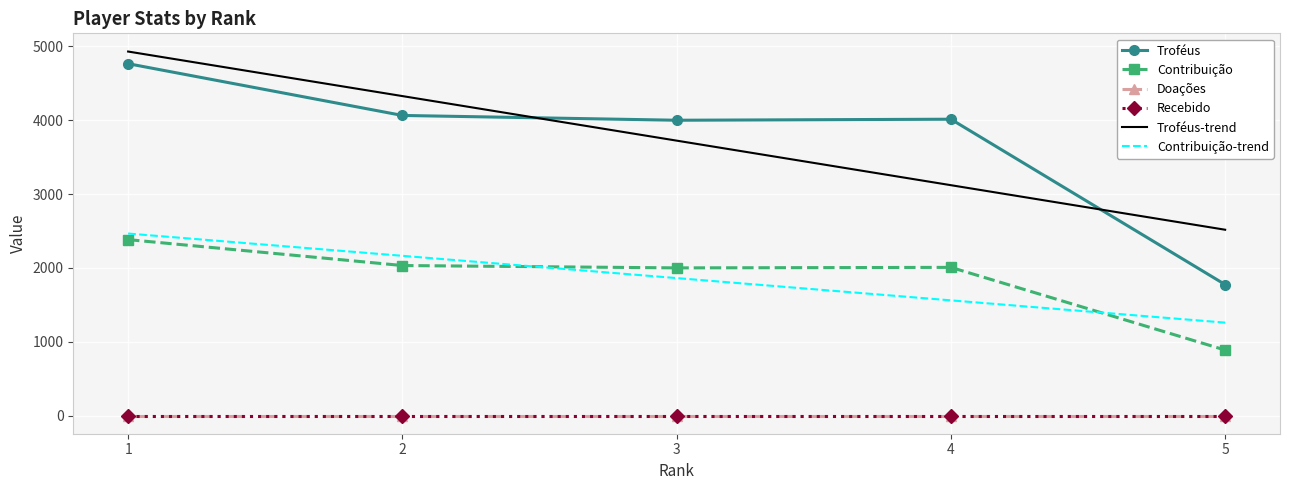

Reading left to right, transcribe all the data shown in this chart.

Troféus: 4766.0	4065.0	4000.0	4014.0	1774.0
Contribuição: 2383.0	2032.0	2000.0	2007.0	887.0
Doações: 0.0	0.0	0.0	0.0	0.0
Recebido: 0.0	0.0	0.0	0.0	0.0
Troféus-trend: 4930.8	4327.3	3723.8	3120.3	2516.8
Contribuição-trend: 2465.2	2163.5	1861.8	1560.1	1258.4